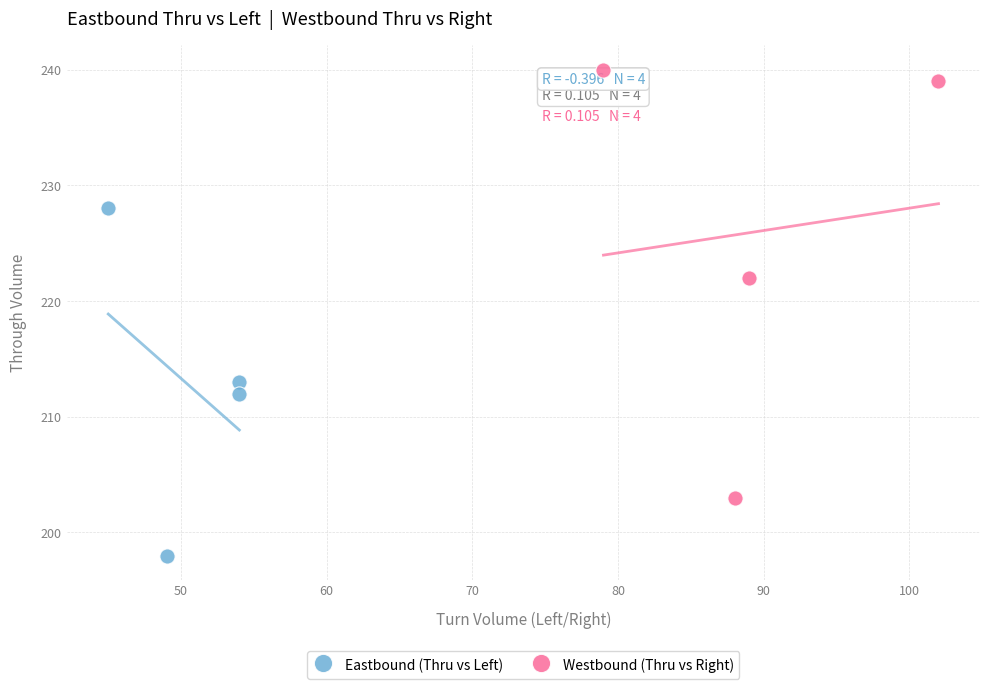

Which series reaches the minimum Y coordinate?

Eastbound (Thru vs Left)